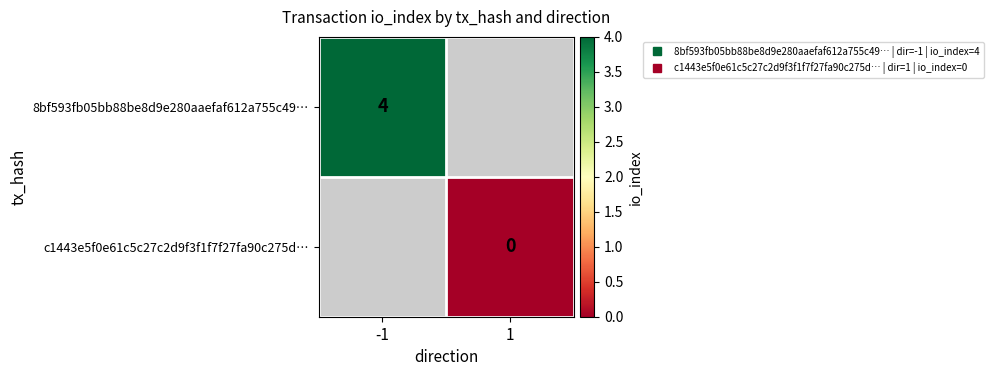

Between 1 and -1, which is larger?

-1